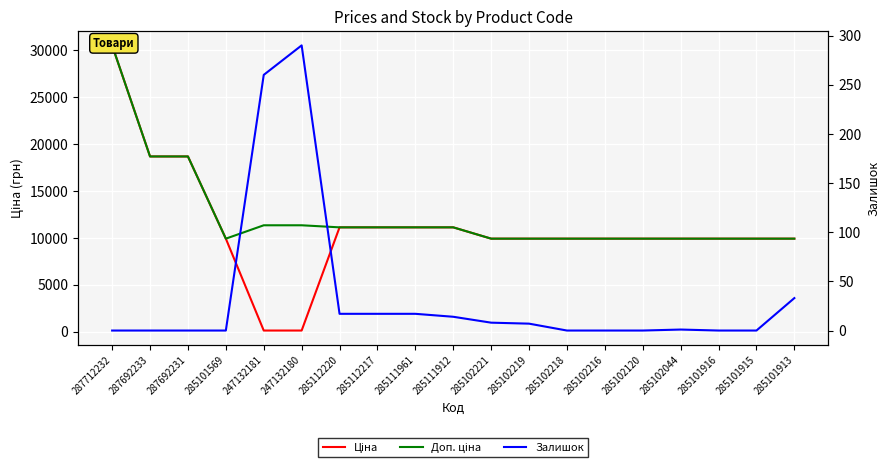

Which series ends up on top after the final intersection of Ціна and Залишок?

Ціна